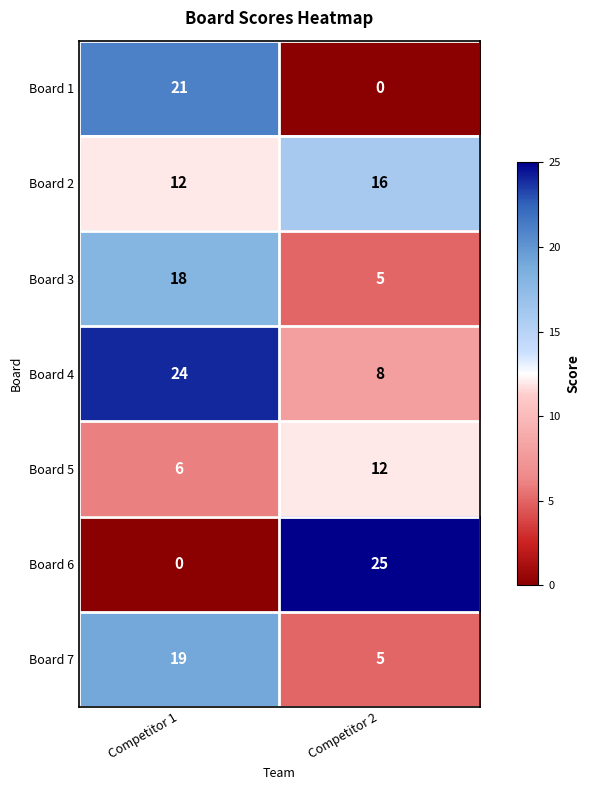

Is it true that Board 6 equals 25 at Competitor 2?

True